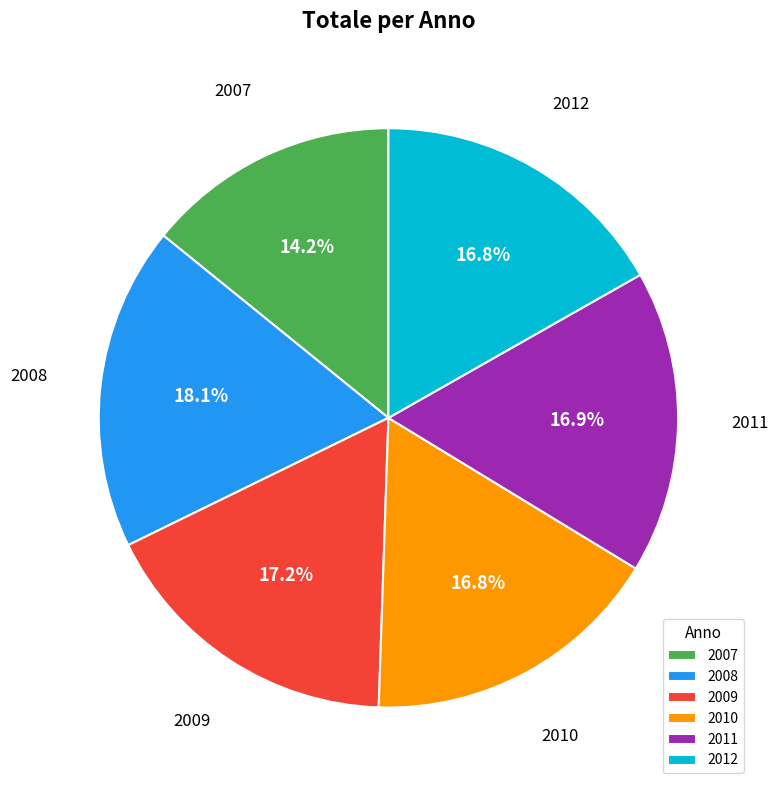

Count the number of slices in the pie.

6